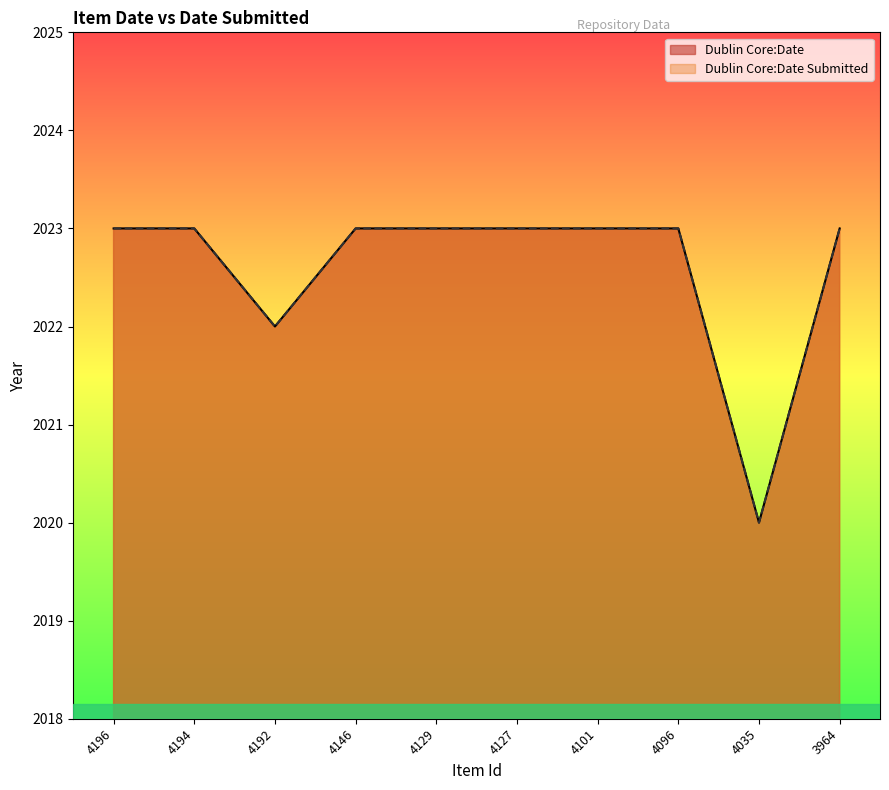

Reading left to right, what are all the values shown in this chart?

Dublin Core:Date: 4196=2023	4194=2023	4192=2022	4146=2023	4129=2023	4127=2023	4101=2023	4096=2023	4035=2020	3964=2023
Dublin Core:Date Submitted: 4196=2023	4194=2023	4192=2022	4146=2023	4129=2023	4127=2023	4101=2023	4096=2023	4035=2020	3964=2023